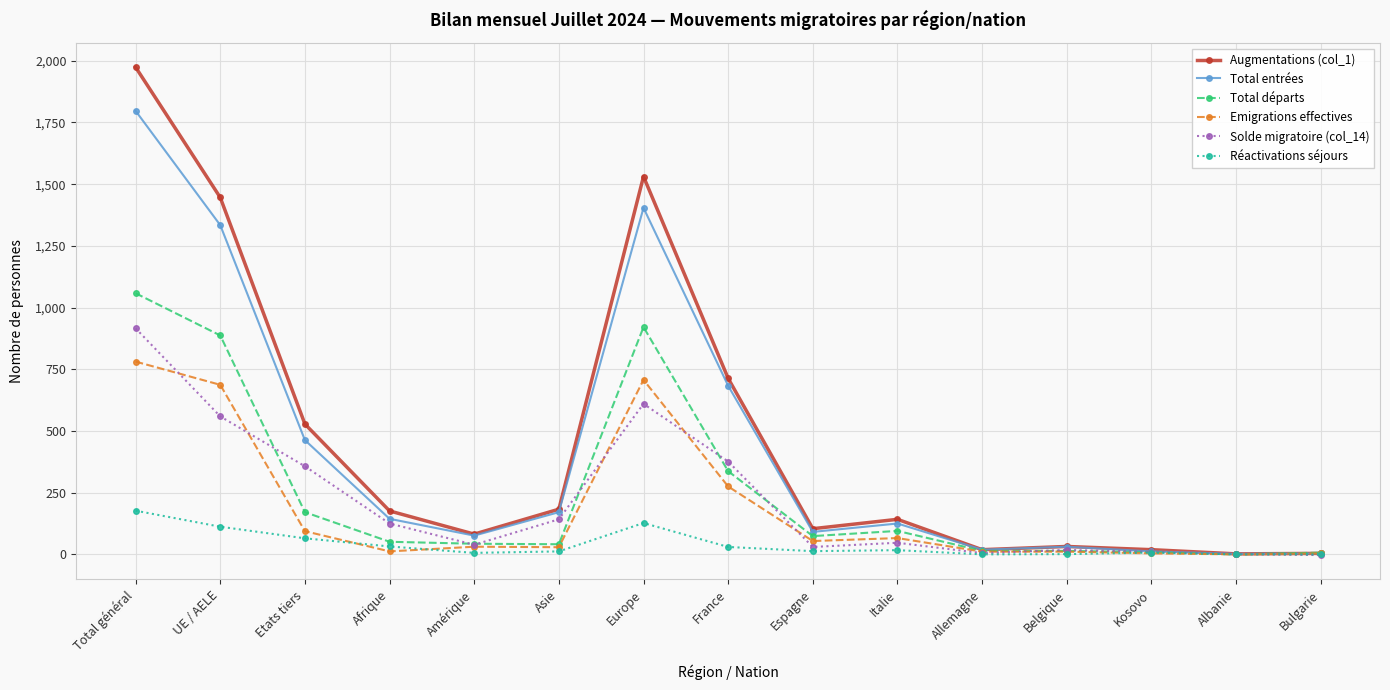

What are all the series names shown in the legend?

Augmentations (col_1), Total entrées, Total départs, Emigrations effectives, Solde migratoire (col_14), Réactivations séjours